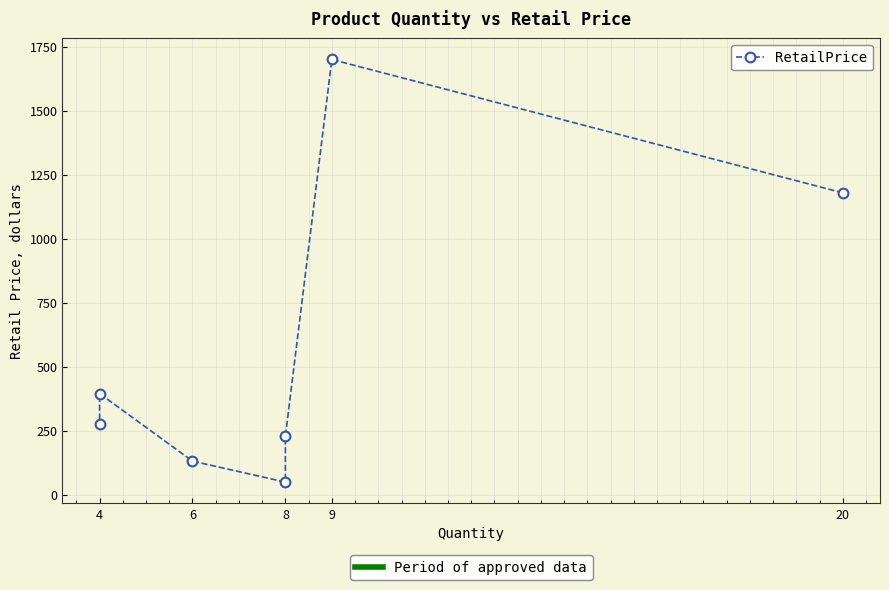

Where does the data first go above 276?

20